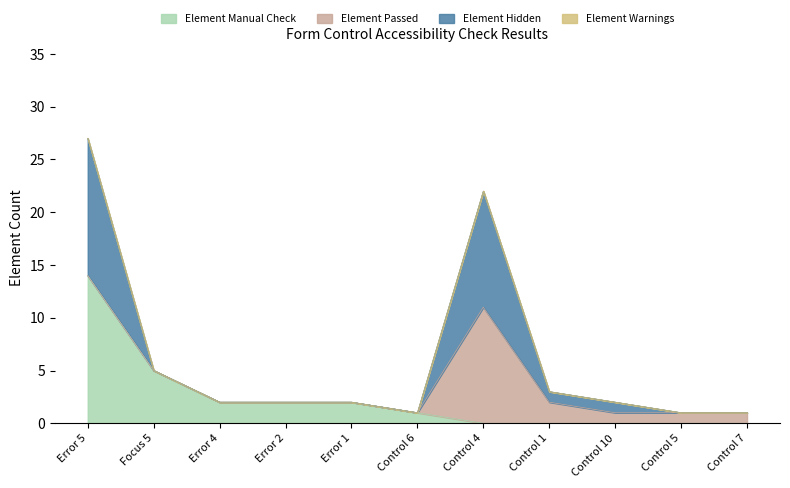

True or false: Element Manual Check and Element Hidden cross at least once.

False